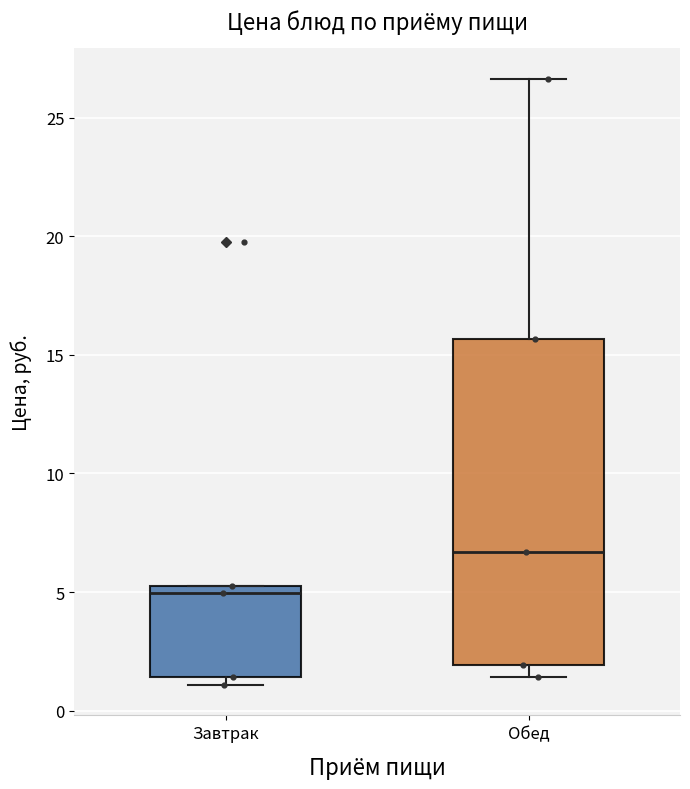

Where is the upper edge of the box for Обед on the y-axis? The values are not printed on the chart, so give them approximately, as read against the axis.

15.5